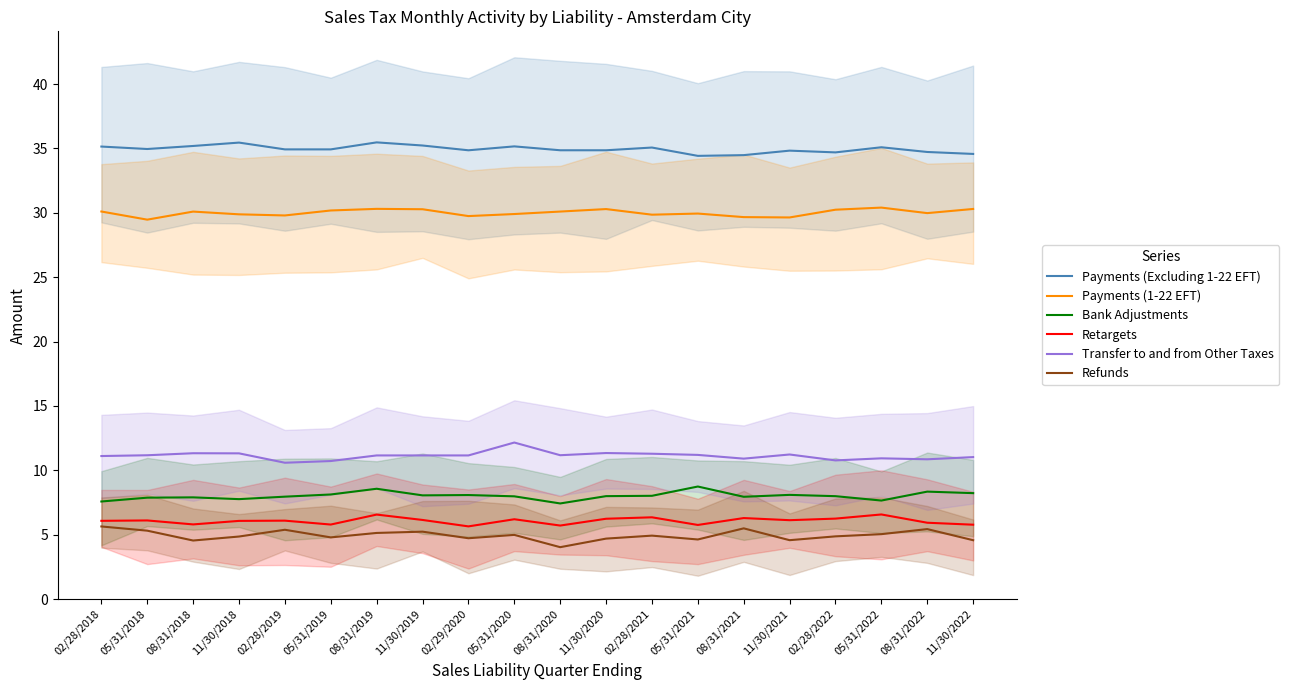

Which category has the lowest value across all series?

08/31/2020